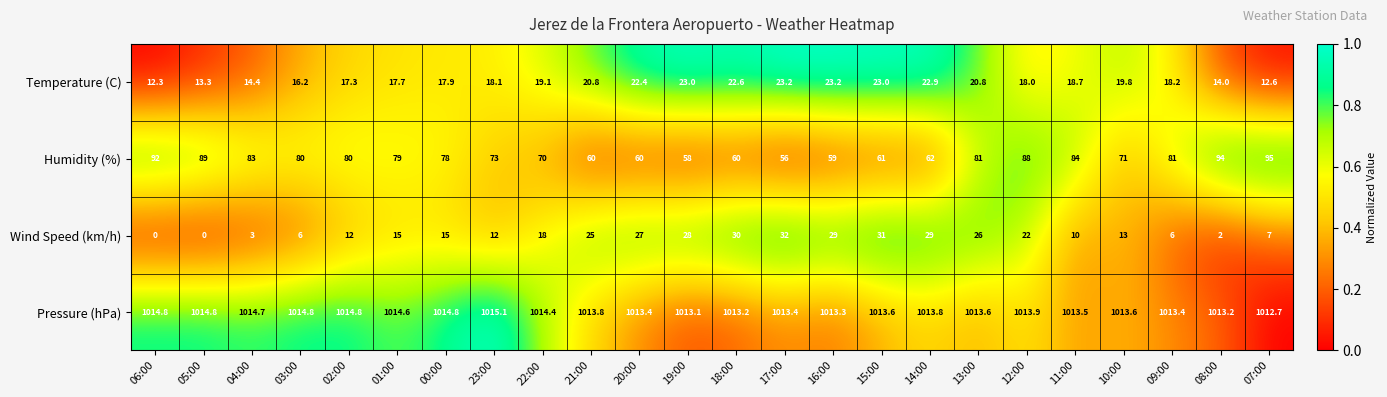

What is the difference between the highest and lowest values at 18:00?

990.6